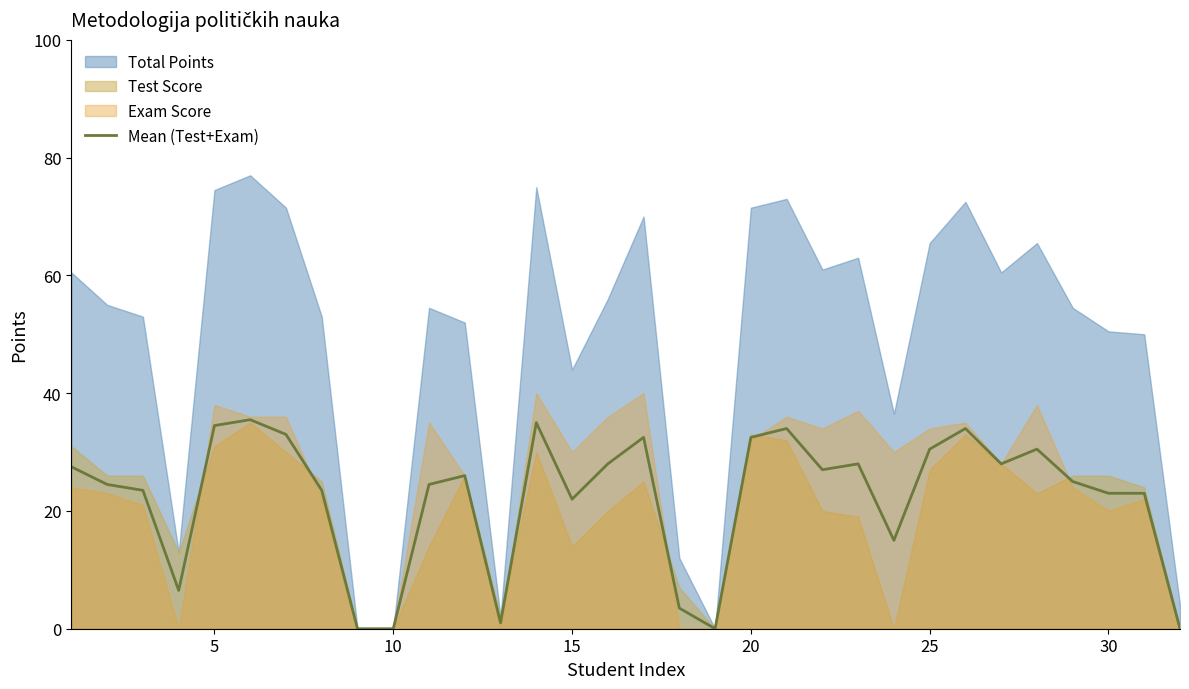

Does the chart have visible grid lines?

No